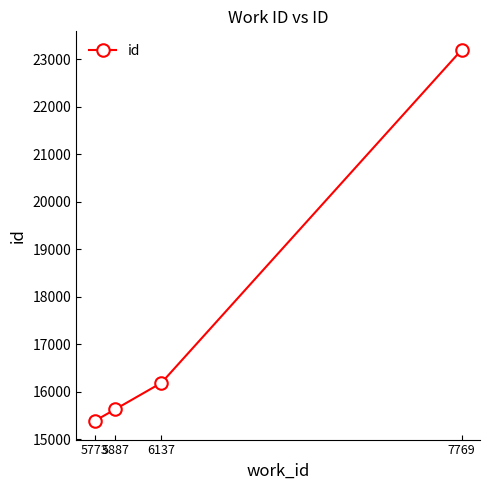

True or false: there are more than 1 points higher than both neighbors.

False